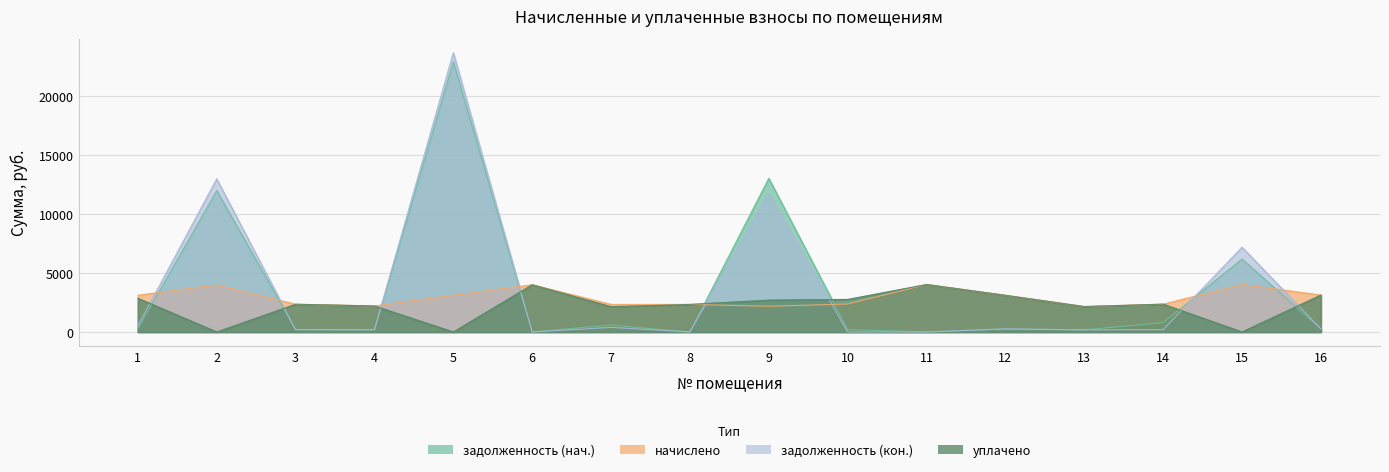

What is the average value of the задолженность (кон.) series?

3613.7